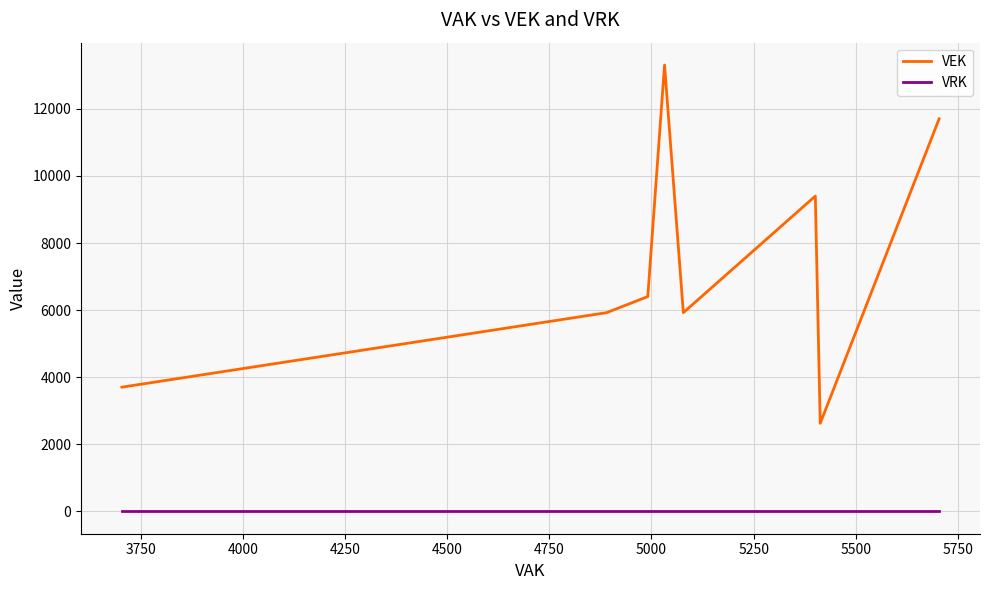

Which series has the largest range (max minus min)?

VEK